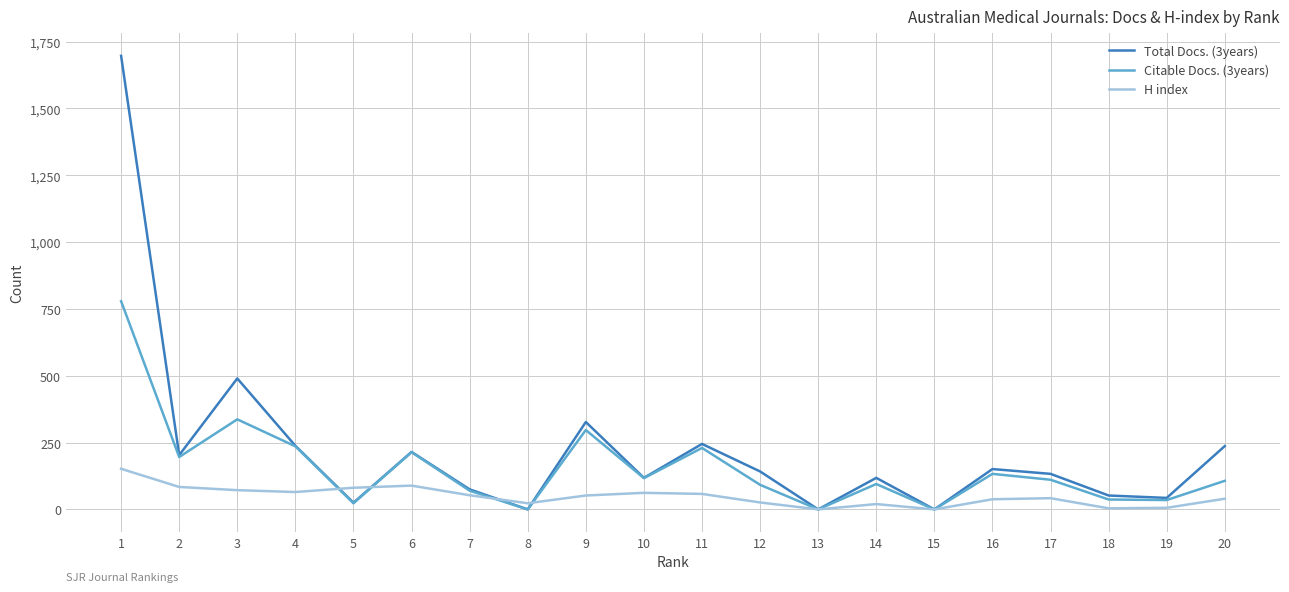

At 17, list the series in order from largest to smallest.

Total Docs. (3years), Citable Docs. (3years), H index